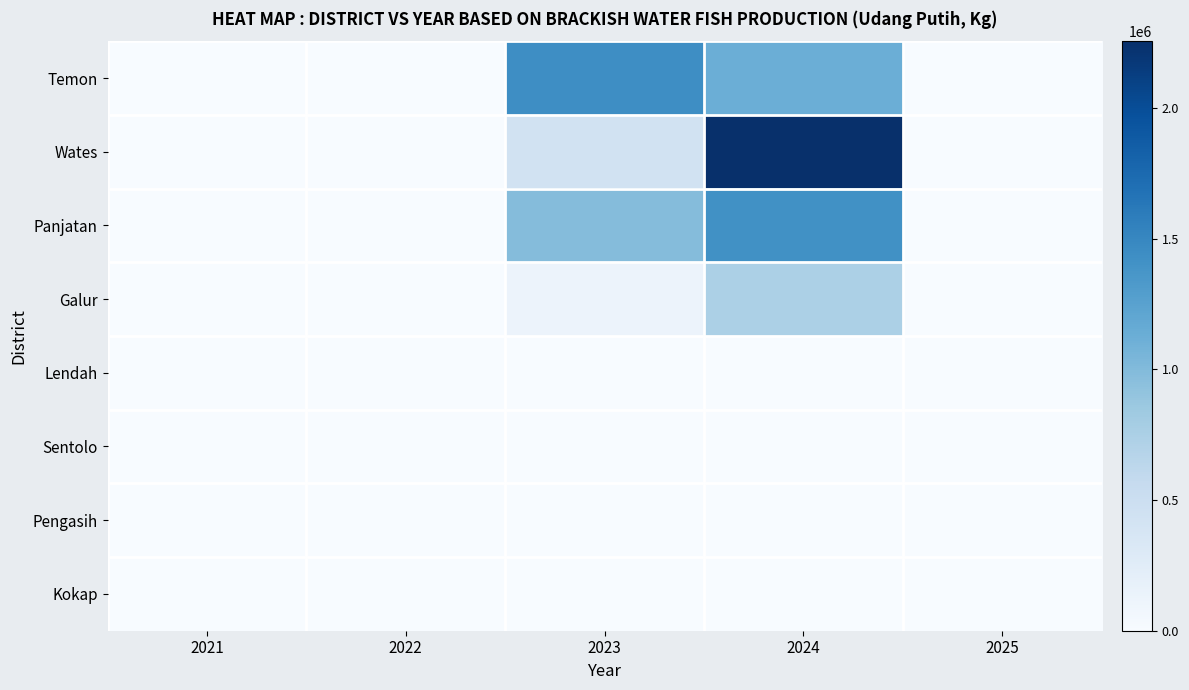

Between 2023 and 2024, which is larger?

2023